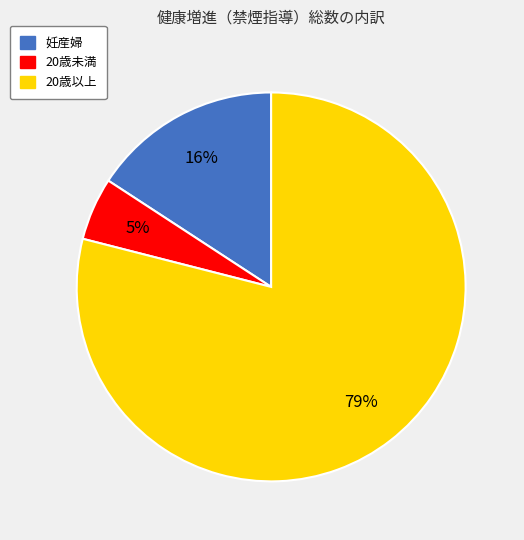

Does 20歳以上 account for over 50% of the chart?

Yes